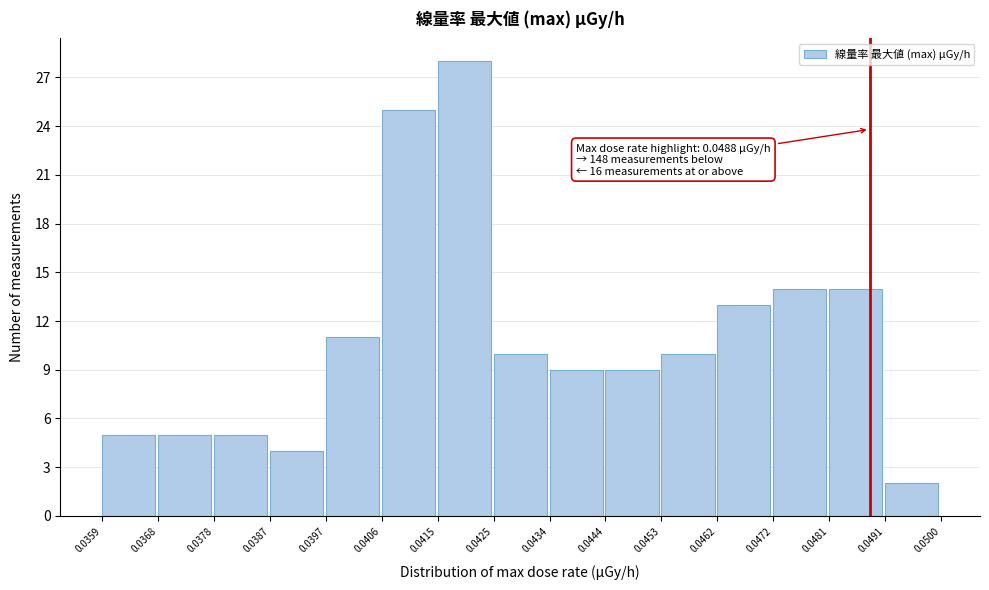

Over which range of the x-axis is the bar tallest?

0.0415 to 0.0425